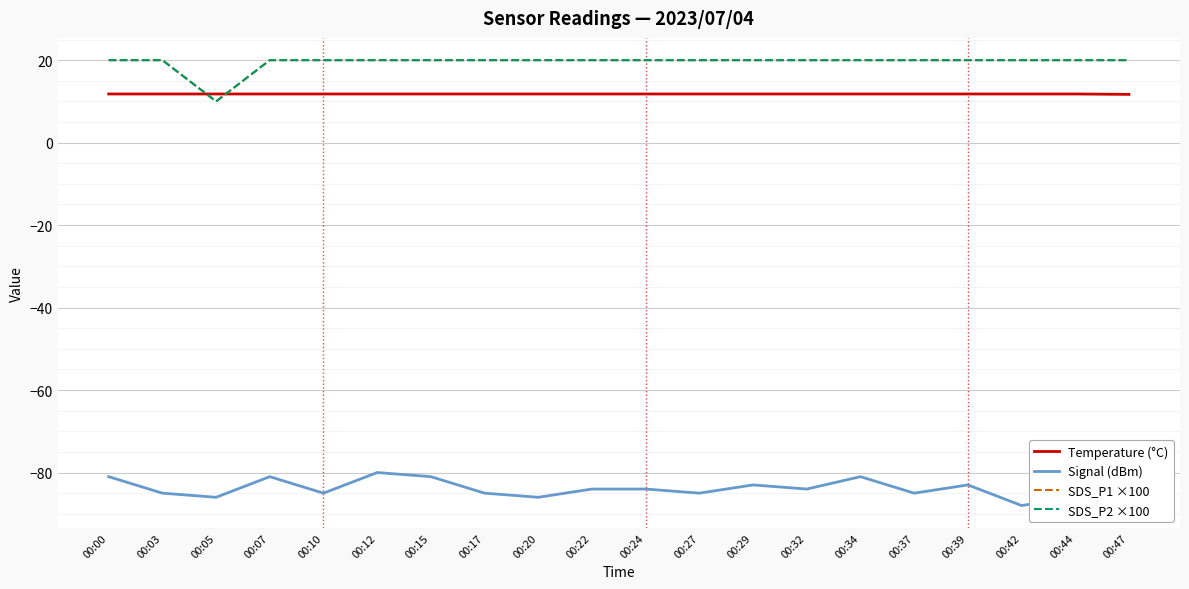

What is the value of the Temperature (°C) point at the 18th from the left?

11.8